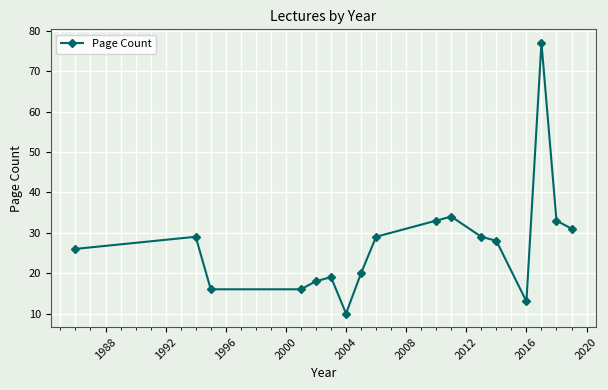

What is the average value?

27